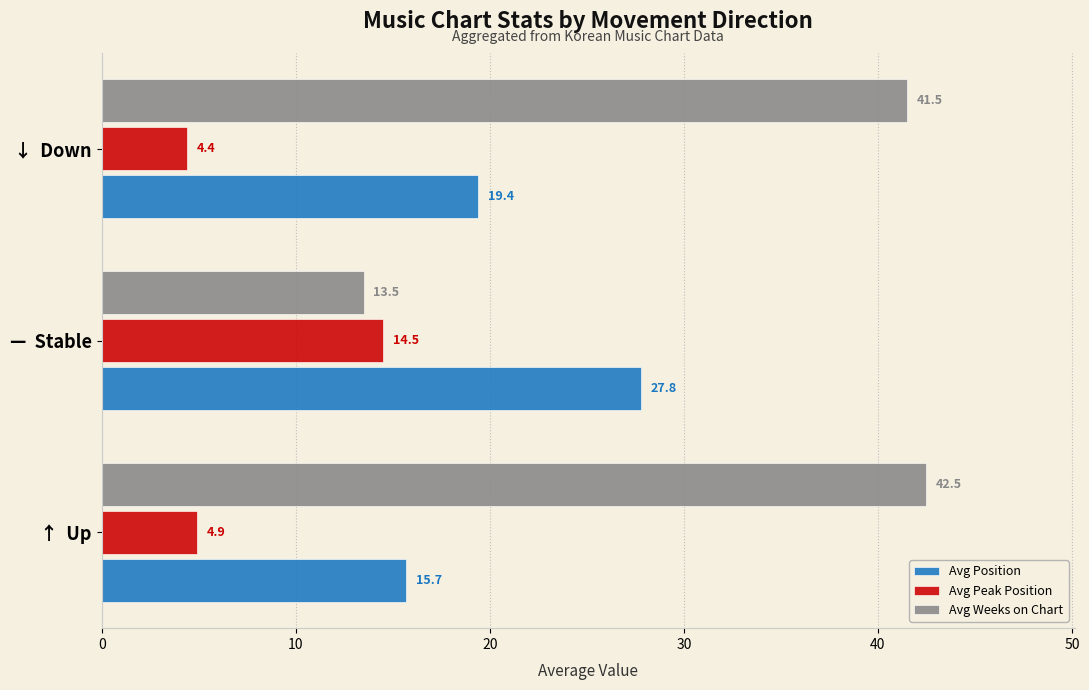

Rank the series by their maximum value, from highest to lowest.

Avg Weeks on Chart, Avg Position, Avg Peak Position